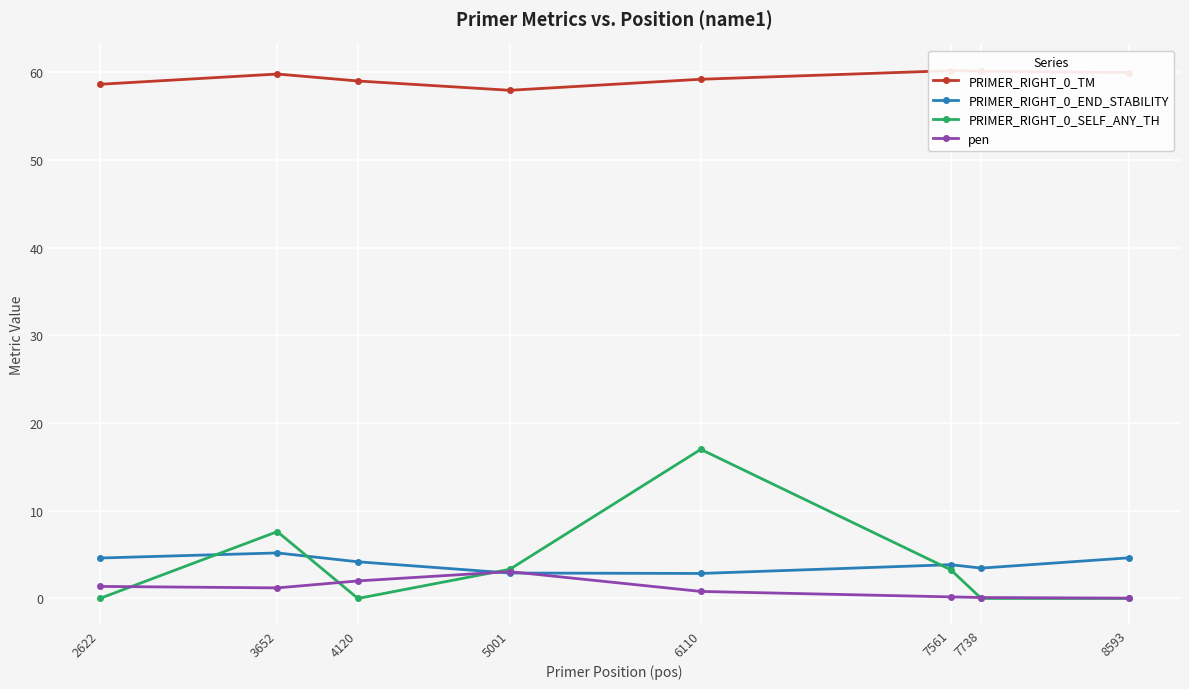

What is the maximum value for PRIMER_RIGHT_0_END_STABILITY?

5.2